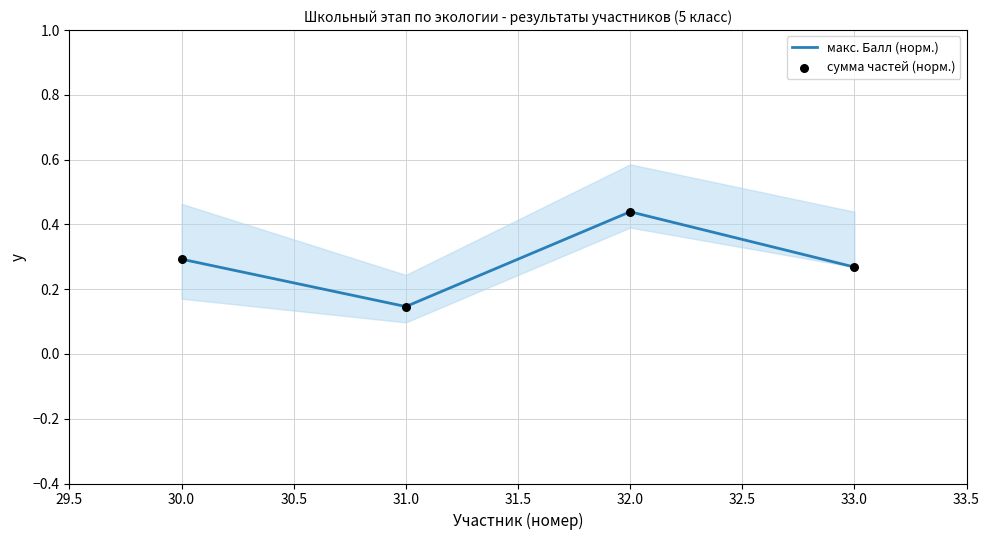

The value of макс. Балл (норм.) at 30.0 is 0.5. True or false?

False